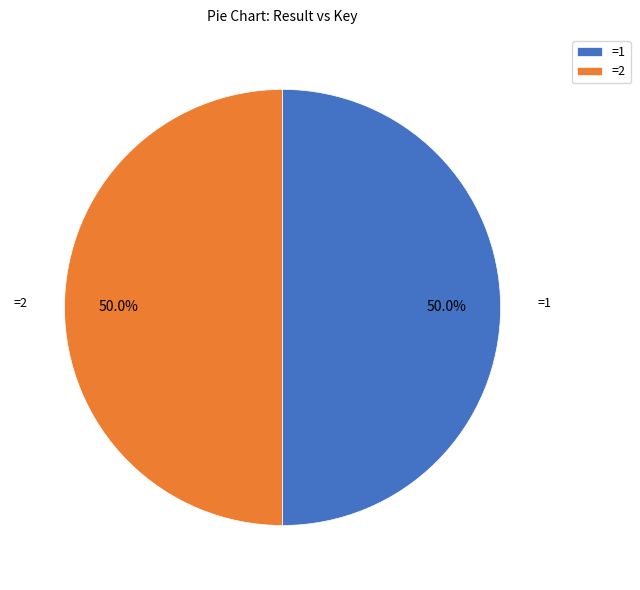

Combined, what portion of the pie is =1 and =2?

100.0%